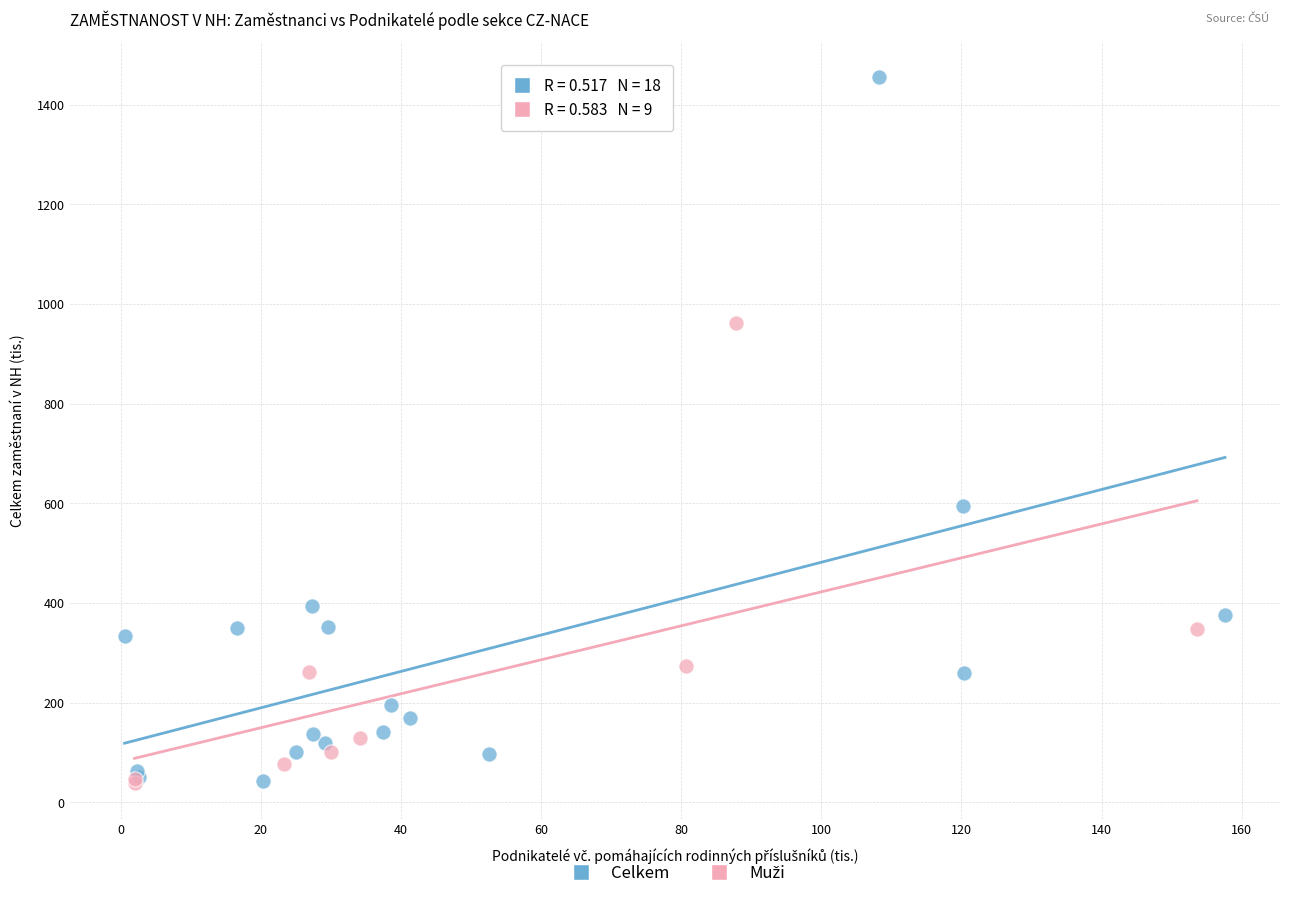

Which series has the largest Y range (max minus min)?

Celkem